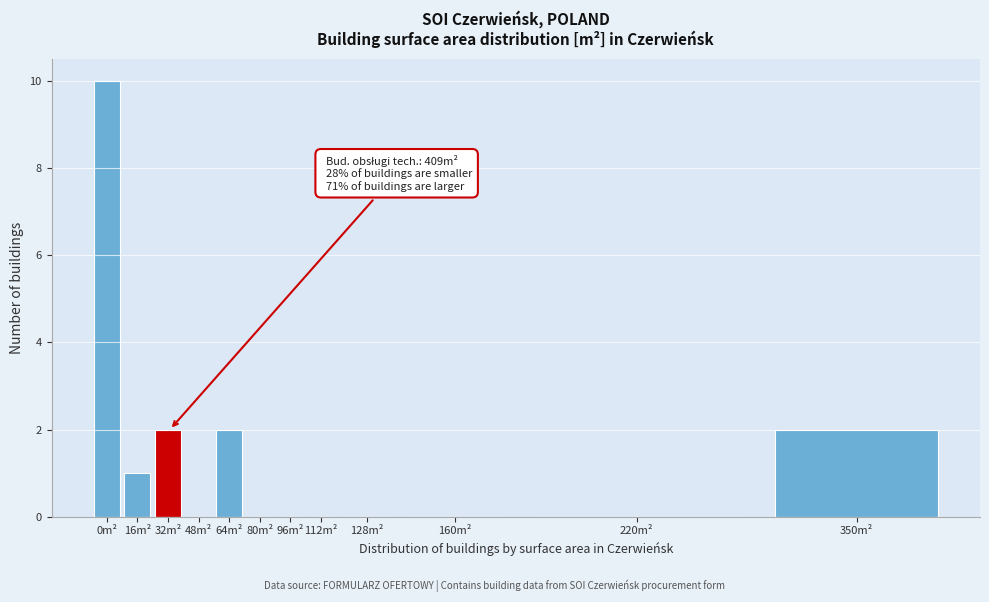

Reading left to right, transcribe all the data shown in this chart.

0m²=10	16m²=1	32m²=2	48m²=0	64m²=2	80m²=0	96m²=0	112m²=0	128m²=0	160m²=0	220m²=0	350m²=2